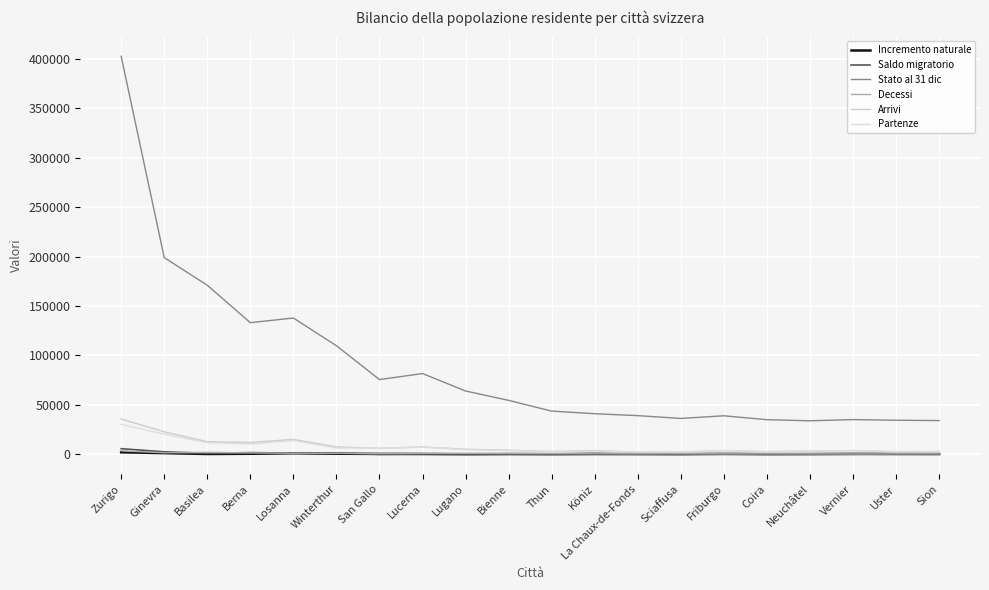

Reading right to left, transcribe all the data shown in this chart.

Incremento naturale: 113	159	226	61	2	214	-13	65	135	-36	87	-60	145	221	435	881	373	158	1006	1874
Saldo migratorio: 318	284	-134	-29	141	13	233	-59	556	103	217	413	178	-252	1193	1088	1572	894	2370	5512
Stato al 31 dic: 33999	34319	34983	33772	34880	38829	36148	38965	40938	43568	54456	63932	81592	75481	109775	137810	133115	171017	198979	402762
Decessi: 272	241	193	321	315	310	364	353	331	465	555	556	761	652	825	928	1280	1765	1398	3334
Arrivi: 2656	2519	3563	3153	2525	3598	2286	1971	3653	2699	3912	4945	7285	5820	7412	14910	11819	12561	22604	35598
Partenze: 2338	2235	3697	3182	2384	3585	2053	2030	3097	2596	3695	4532	7107	6072	6219	13822	10247	11667	20234	30086